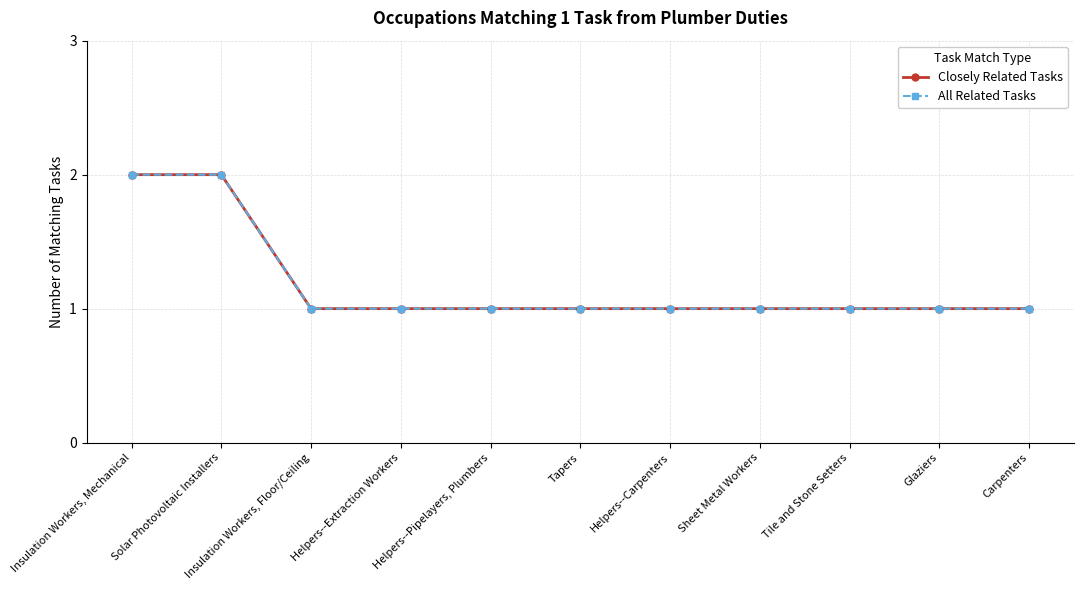

Is it true that All Related Tasks equals 2 at Tapers?

False